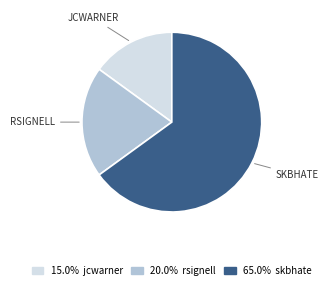

Is there any slice that represents more than half of the pie?

Yes